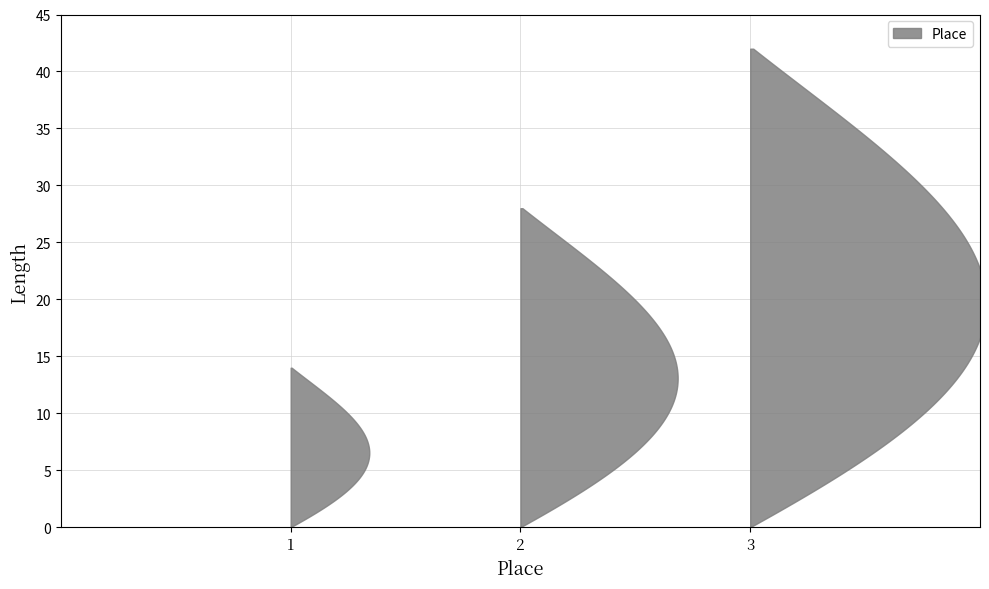

Reading left to right, transcribe all the data shown in this chart.

1	2	3